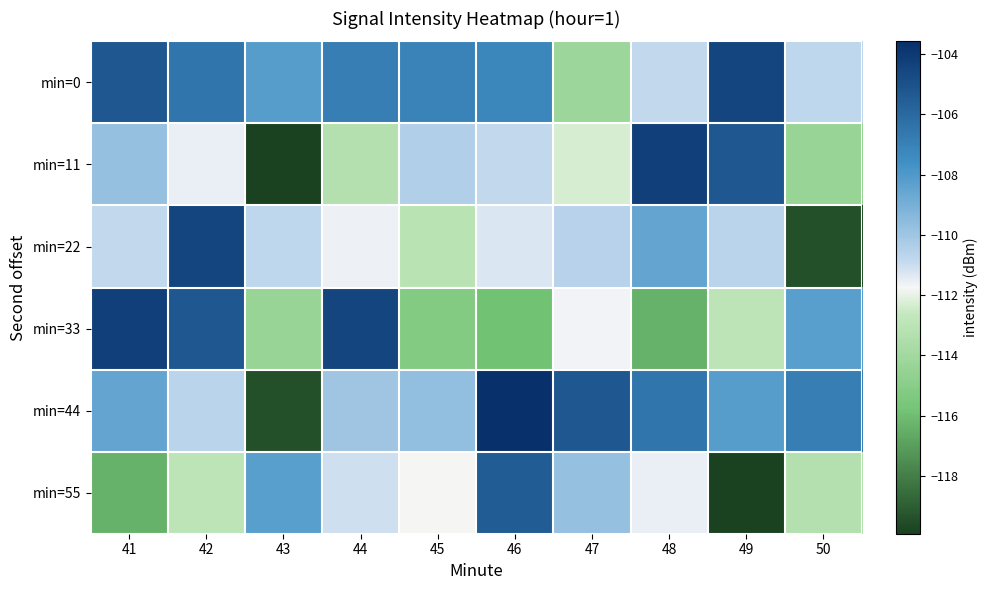

What is the smallest value displayed?

-119.9